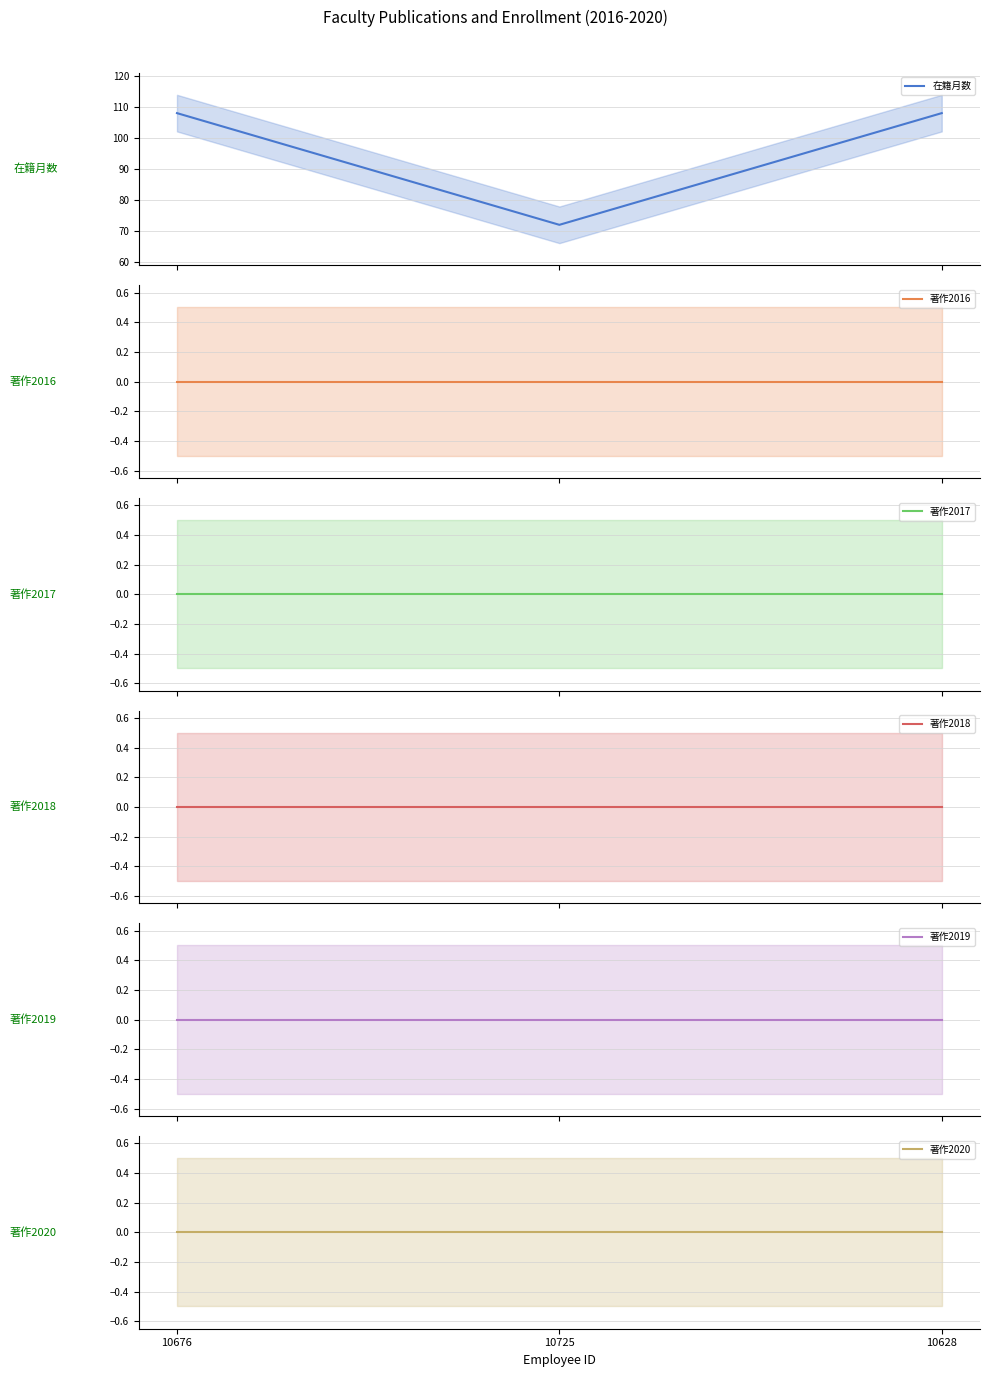

Reading left to right, transcribe all the data shown in this chart.

在籍月数: 10676=108	10725=72	10628=108
著作2016: 10676=0	10725=0	10628=0
著作2017: 10676=0	10725=0	10628=0
著作2018: 10676=0	10725=0	10628=0
著作2019: 10676=0	10725=0	10628=0
著作2020: 10676=0	10725=0	10628=0